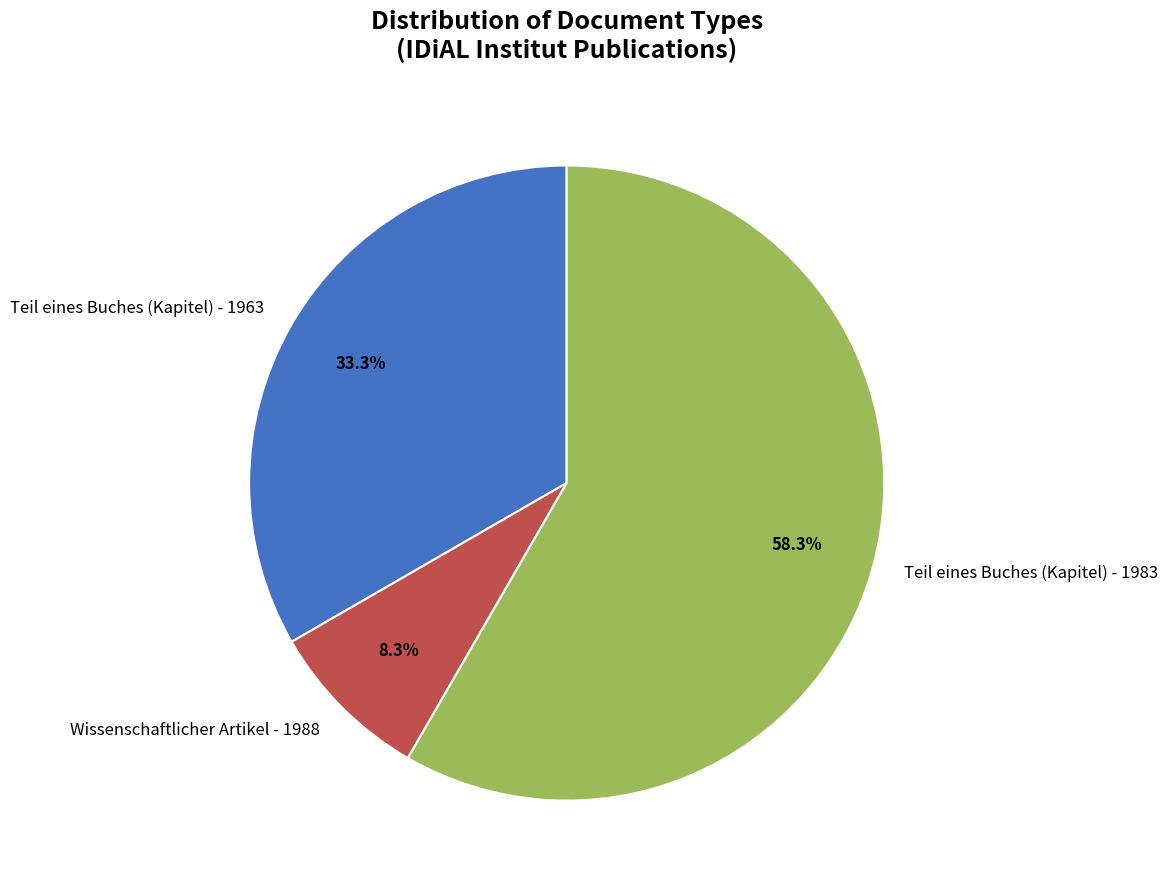

To the nearest percent, what is the difference between the Teil eines Buches (Kapitel) - 1983 and Teil eines Buches (Kapitel) - 1963 slice percentages?

25%